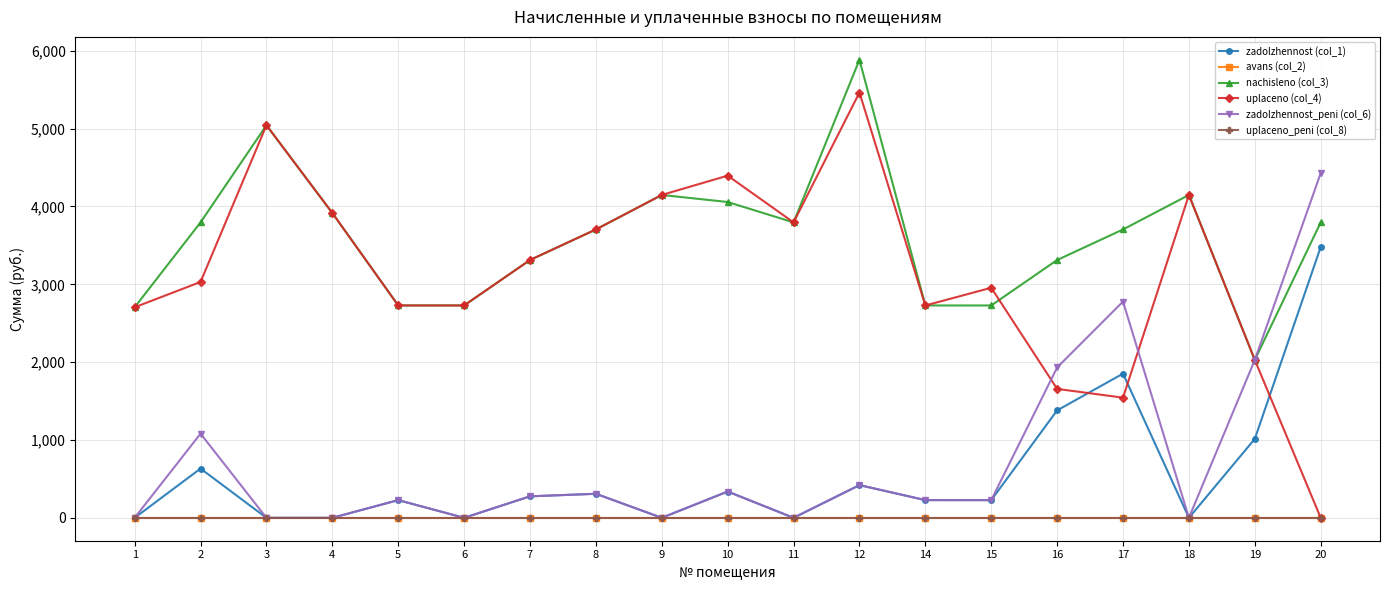

Is this an area chart (filled region under the line)?

No